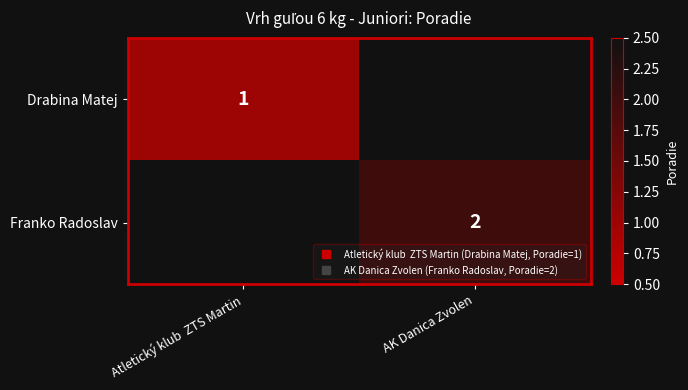

How many distinct data groups are displayed?

2